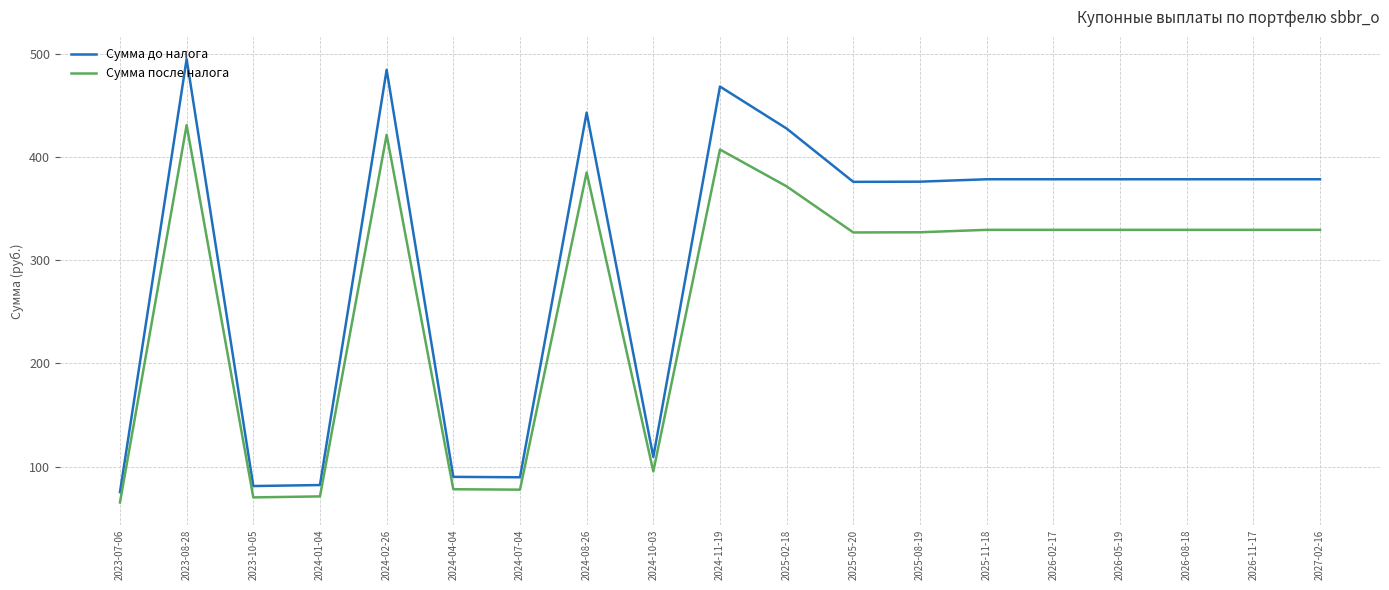

What is the smallest value displayed?

65.3